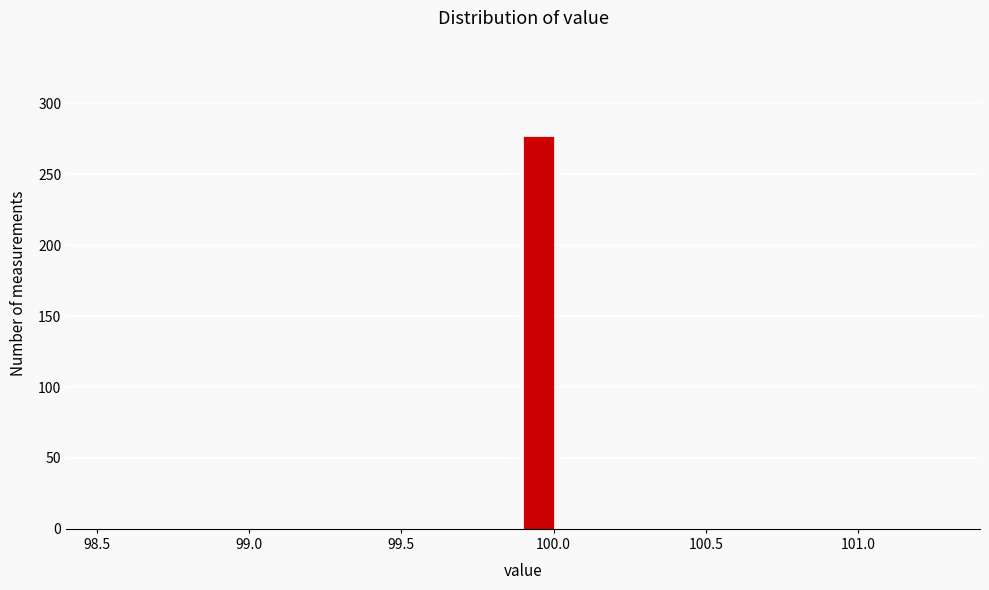

Read against the x-axis, roughly where is the centre of the tallest bar?

99.95